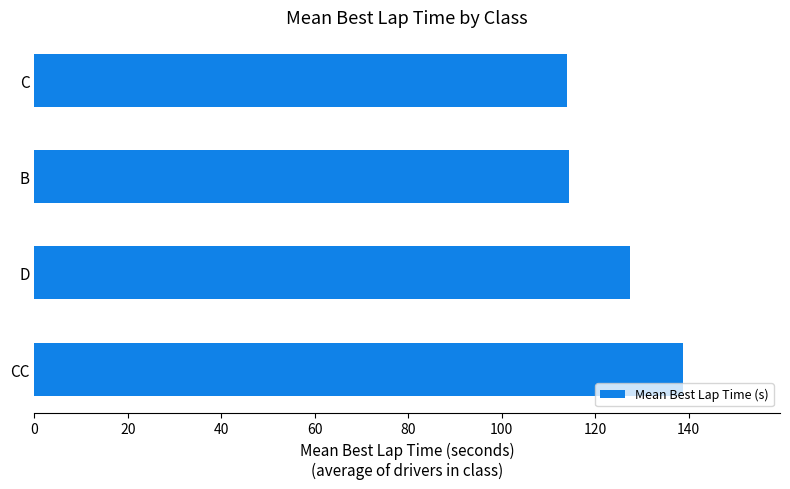

What is the sum of all values?

494.4